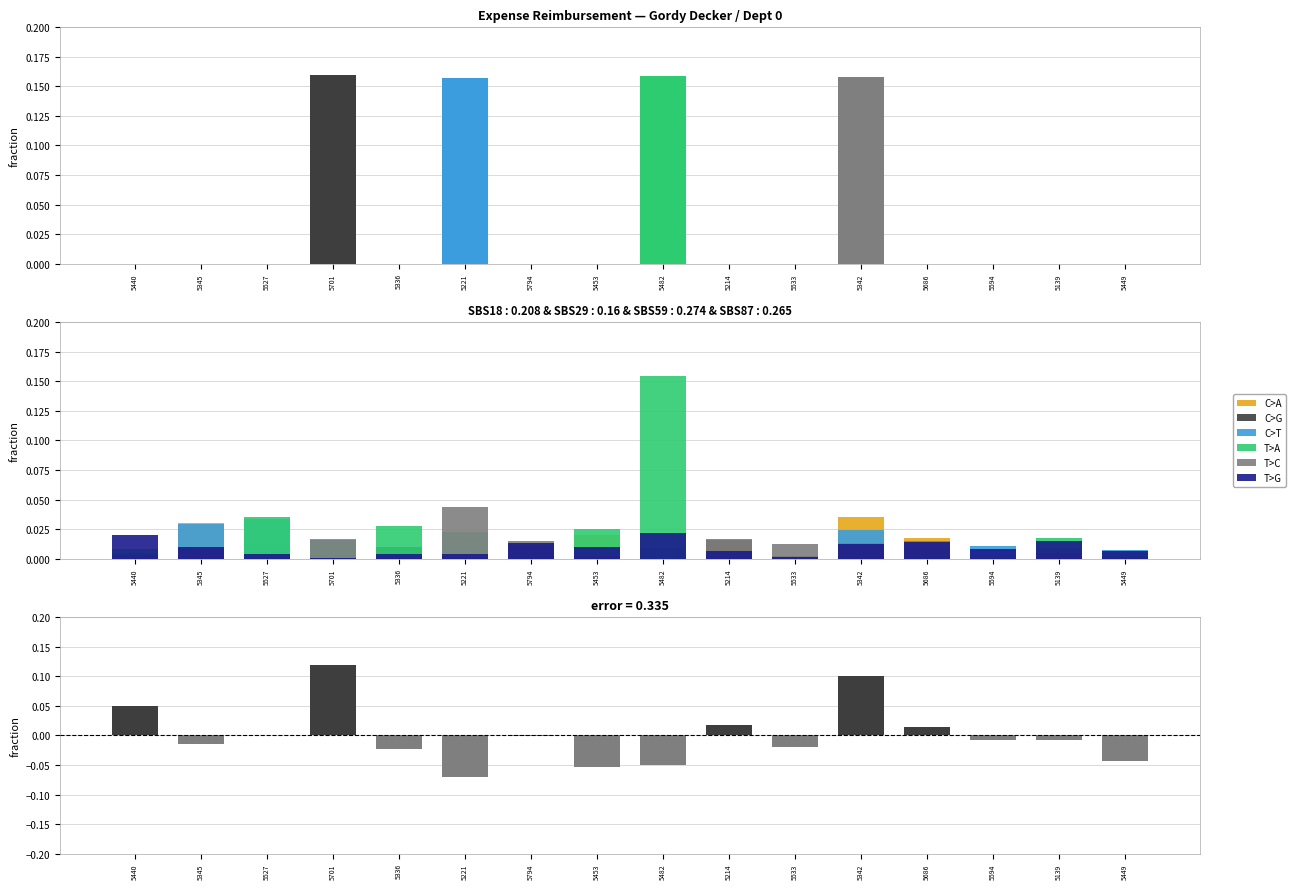

Where is C>T nearest to the value 0?

5533